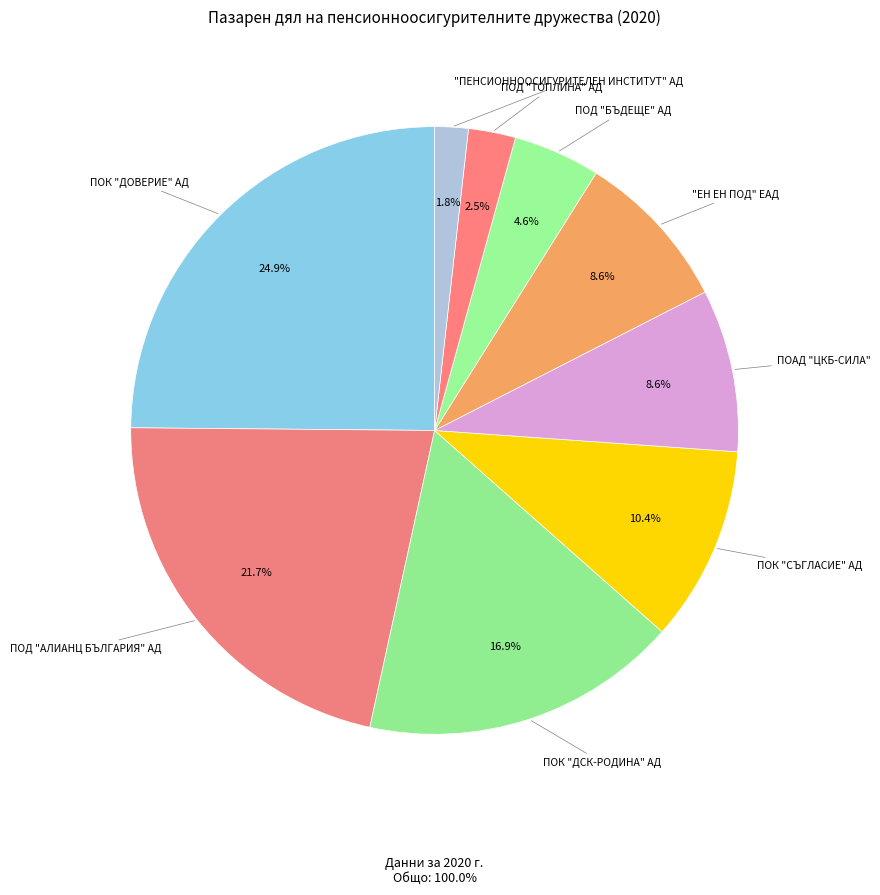

To the nearest percent, what is the average slice percentage?

11%